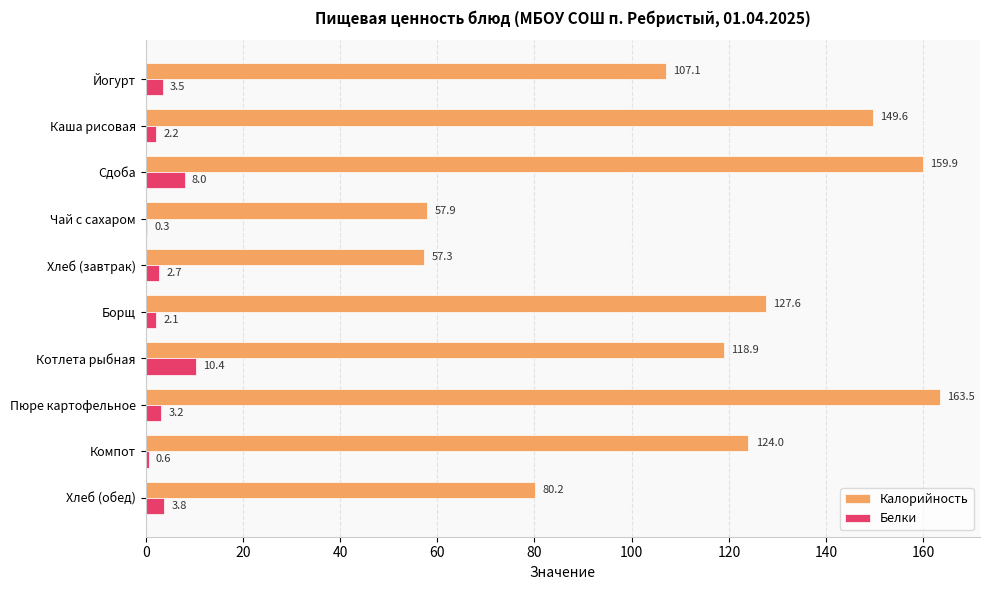

The value of Калорийность at Борщ is 51.7. True or false?

False